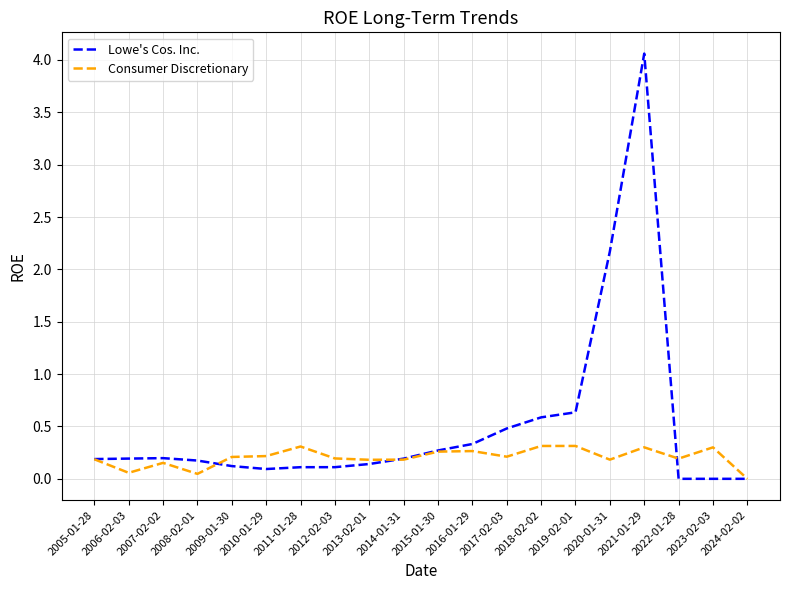

True or false: Lowe's Cos. Inc. has a value of 0.6 at 2019-02-01.

True